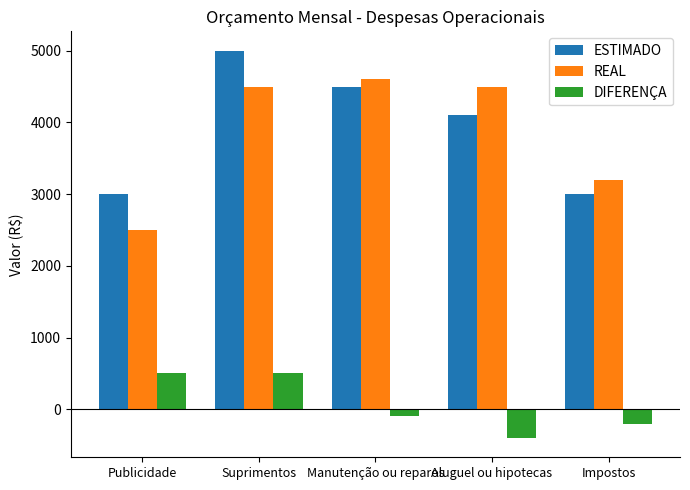

Reading left to right, extract all data points from this chart.

ESTIMADO: 3000	5000	4500	4100	3000
REAL: 2500	4500	4600	4500	3200
DIFERENÇA: 500	500	-100	-400	-200